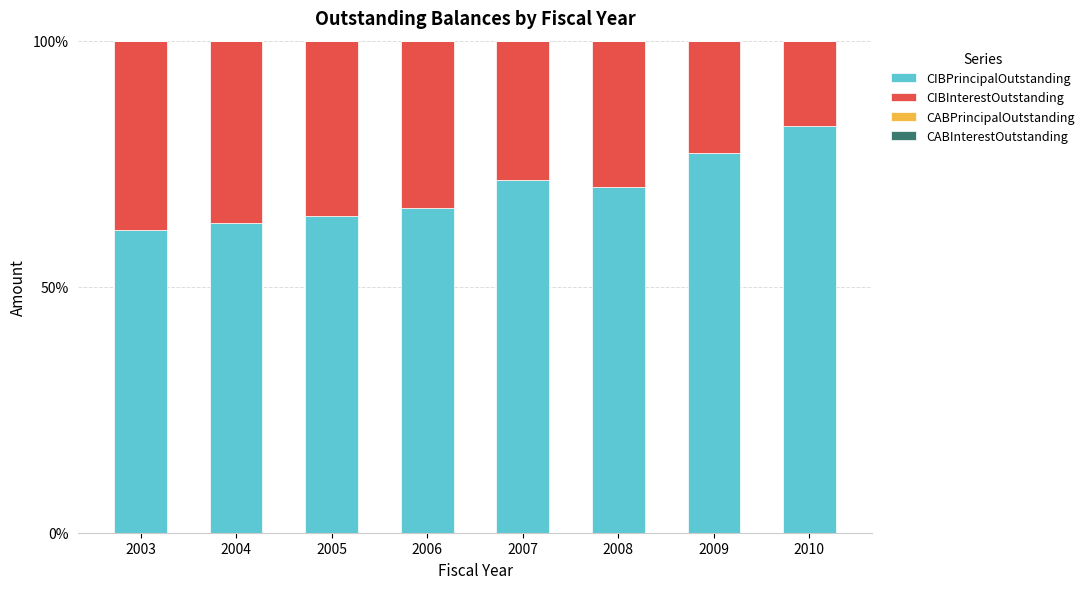

Does the chart contain stacked bars?

Yes